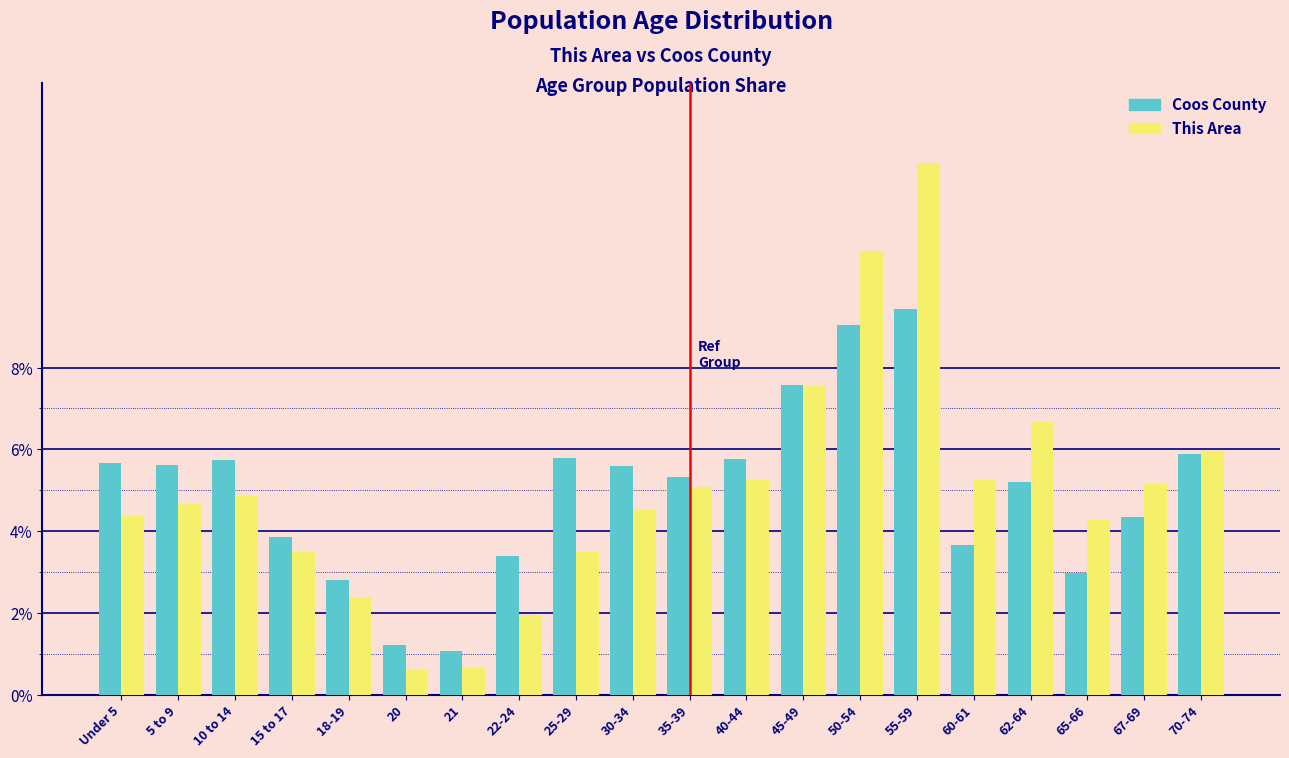

What is the highest value of the Coos County series?

9.4